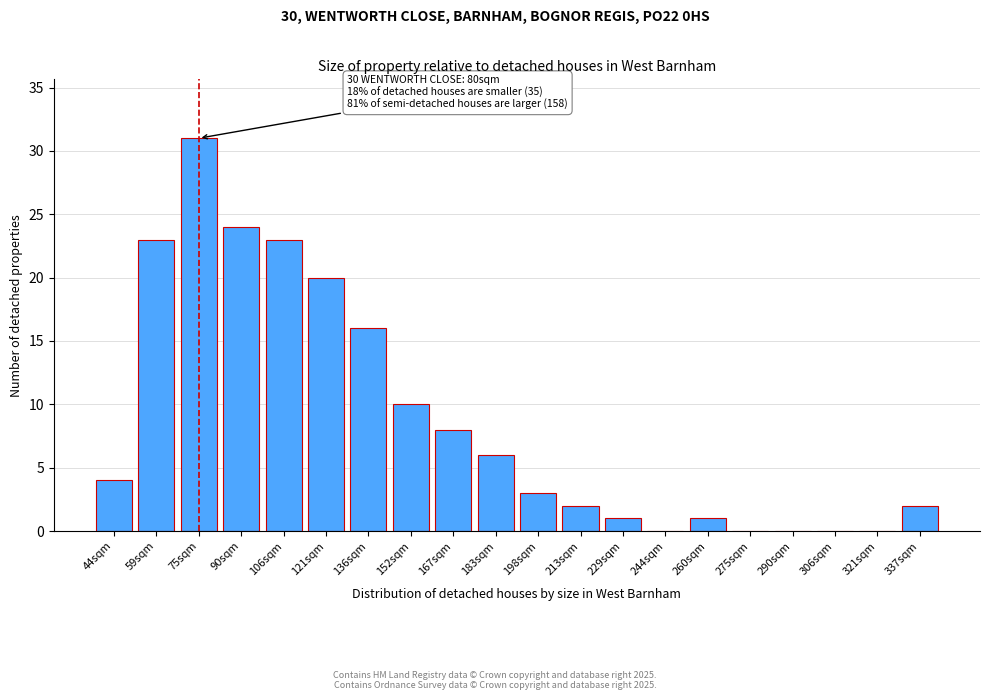

Reading left to right, list all the values displayed in this chart.

44sqm=4	59sqm=23	75sqm=31	90sqm=24	106sqm=23	121sqm=20	136sqm=16	152sqm=10	167sqm=8	183sqm=6	198sqm=3	213sqm=2	229sqm=1	244sqm=0	260sqm=1	275sqm=0	290sqm=0	306sqm=0	321sqm=0	337sqm=2